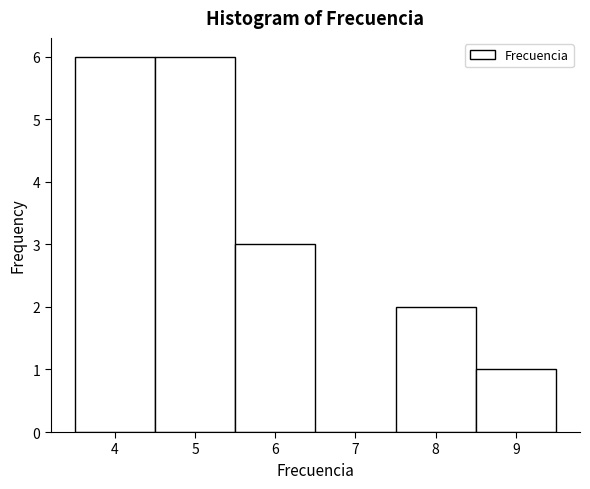

Reading left to right, transcribe this chart: for each bar, give the range it covers on the x-axis and its height. The values are not printed on the chart, so give them approximately, as read against the axis.

3.5 to 4.5: 6
4.5 to 5.5: 6
5.5 to 6.5: 3
6.5 to 7.5: 0
7.5 to 8.5: 2
8.5 to 9.5: 1